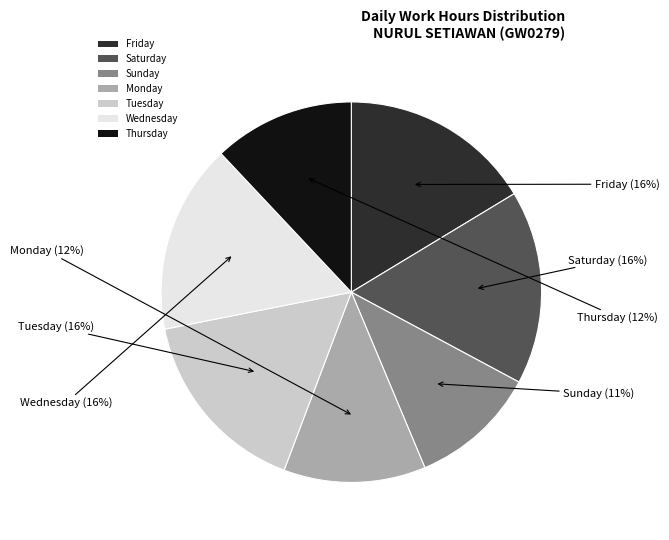

Combined, do Saturday and Sunday account for over 50%?

No